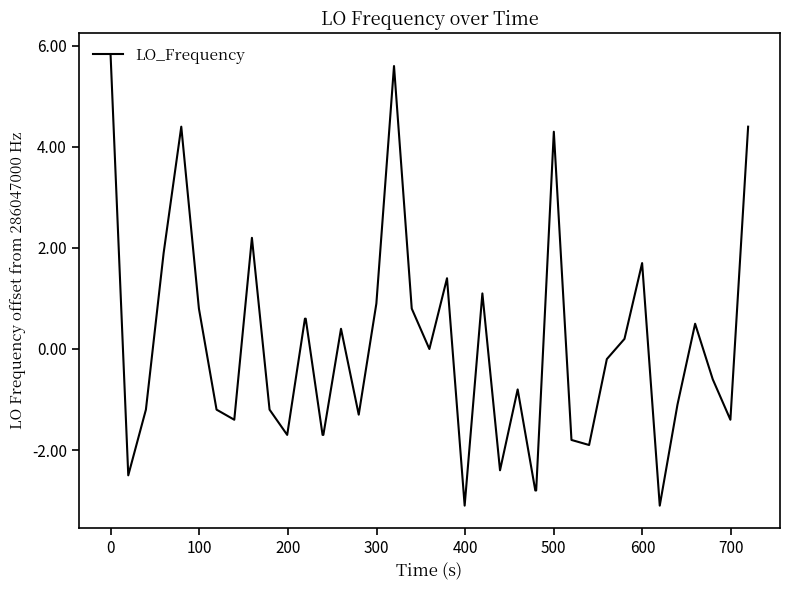

What is the smallest value displayed?

-3.1